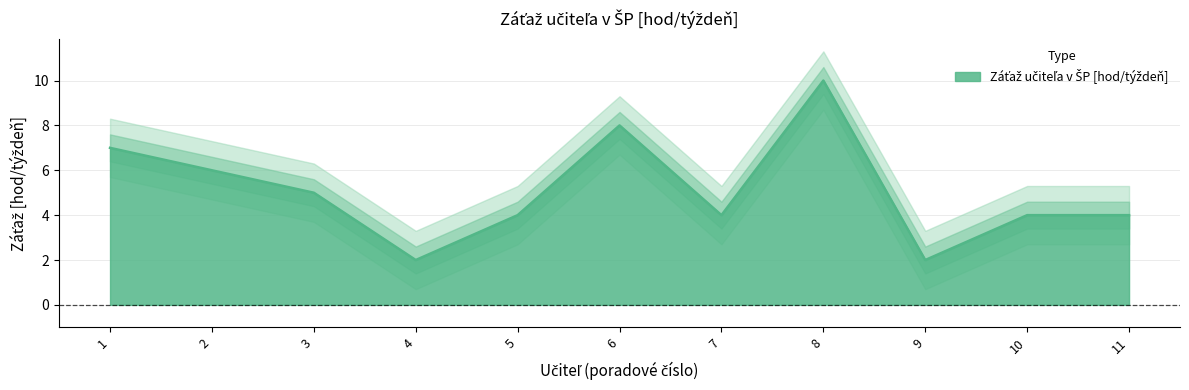

What is the average value?

5